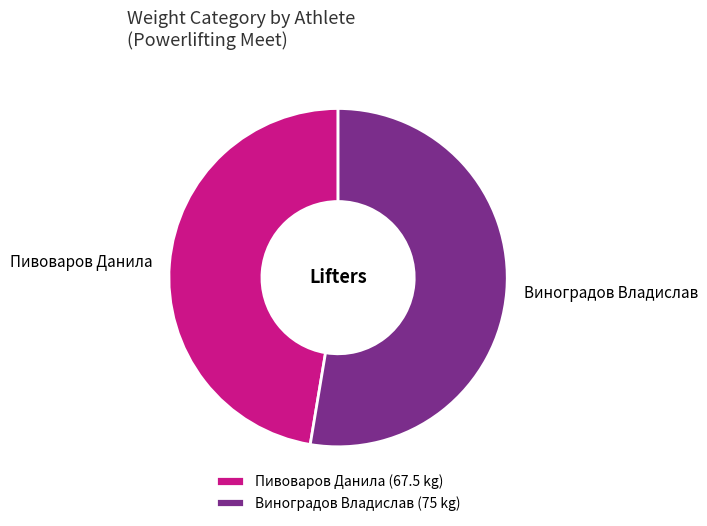

Is there any slice that represents more than half of the pie?

Yes